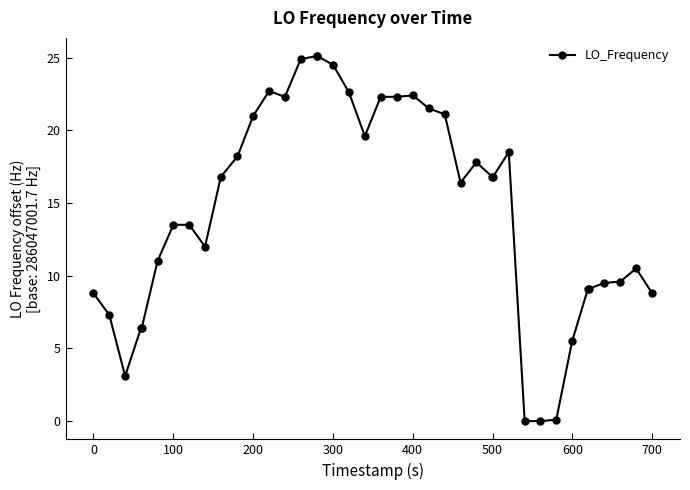

What is the greatest value displayed?

25.1